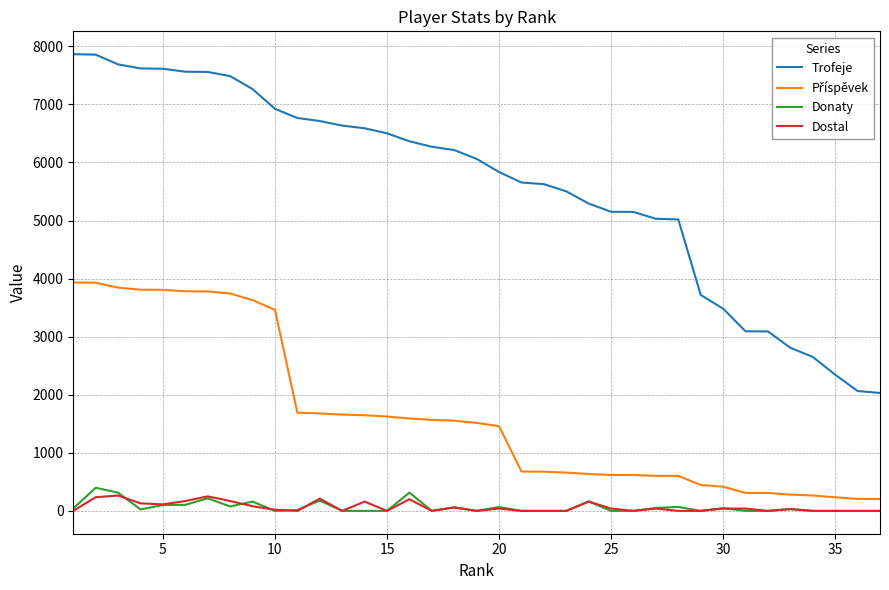

Does the chart display data point markers on the line(s)?

No